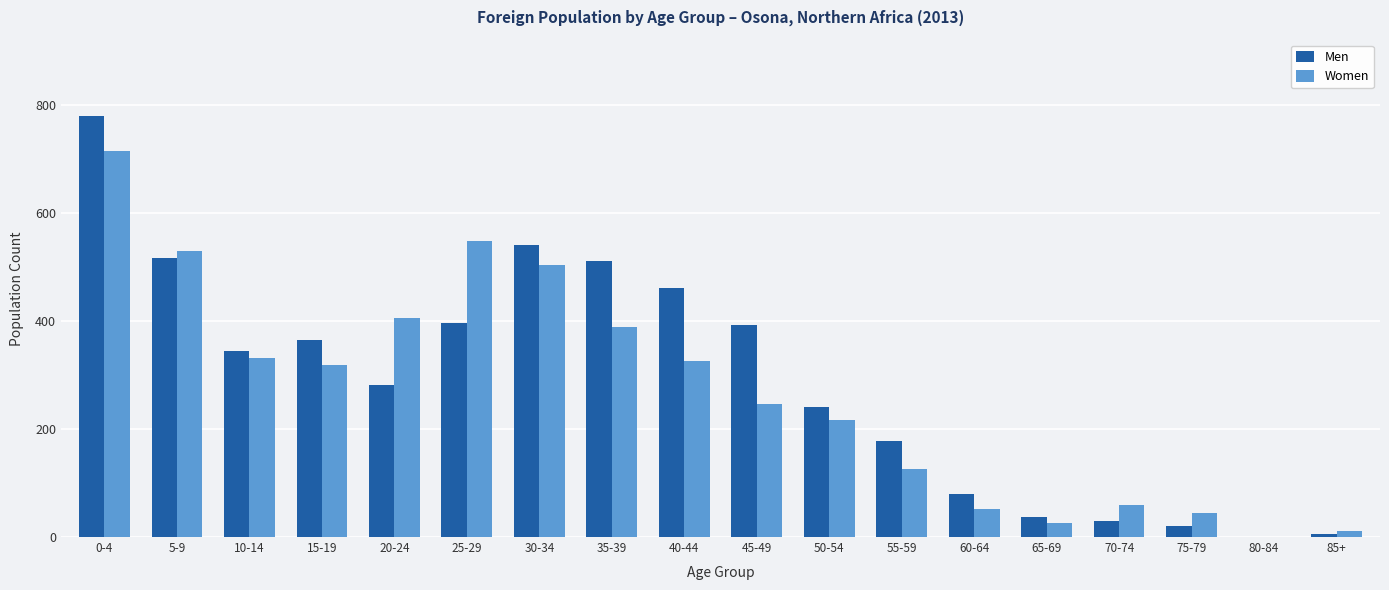

Is it true that Women equals 504 at 30-34?

True